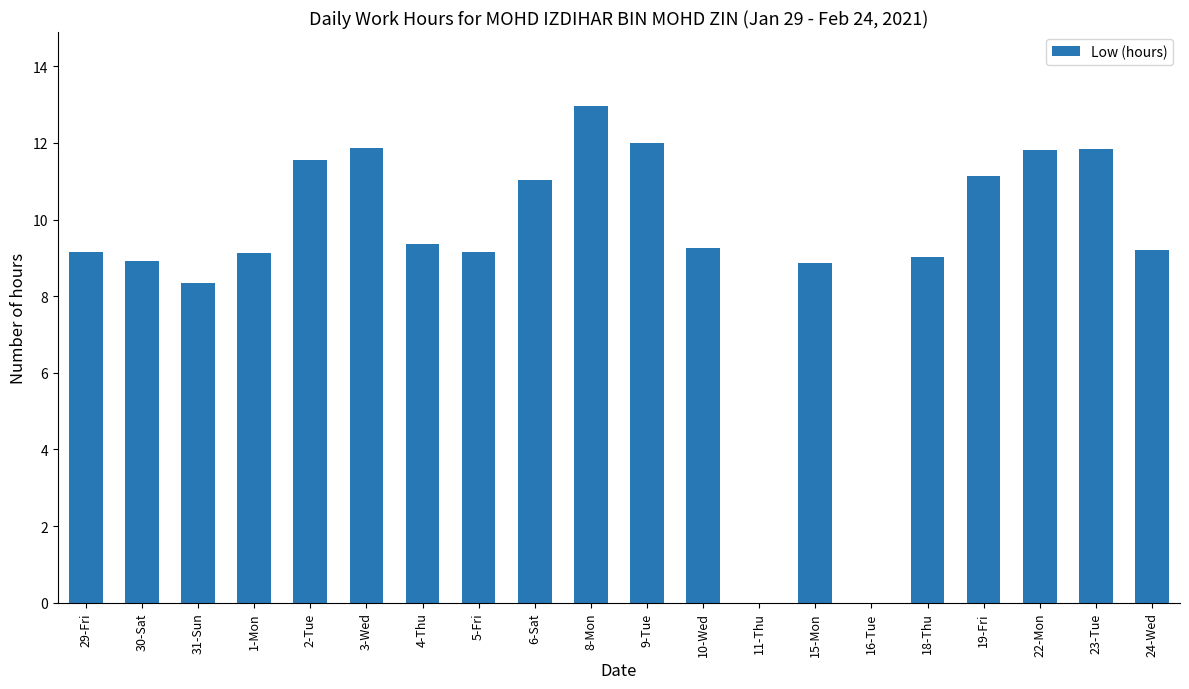

Where is the data nearest to the value 6?

31-Sun